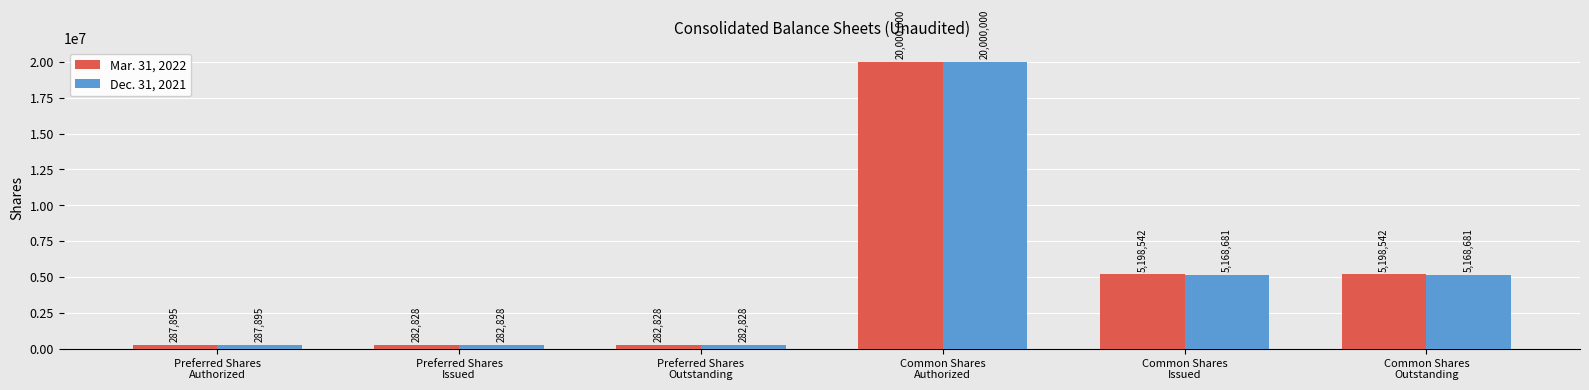

Which series has the largest total across all categories?

Mar. 31, 2022